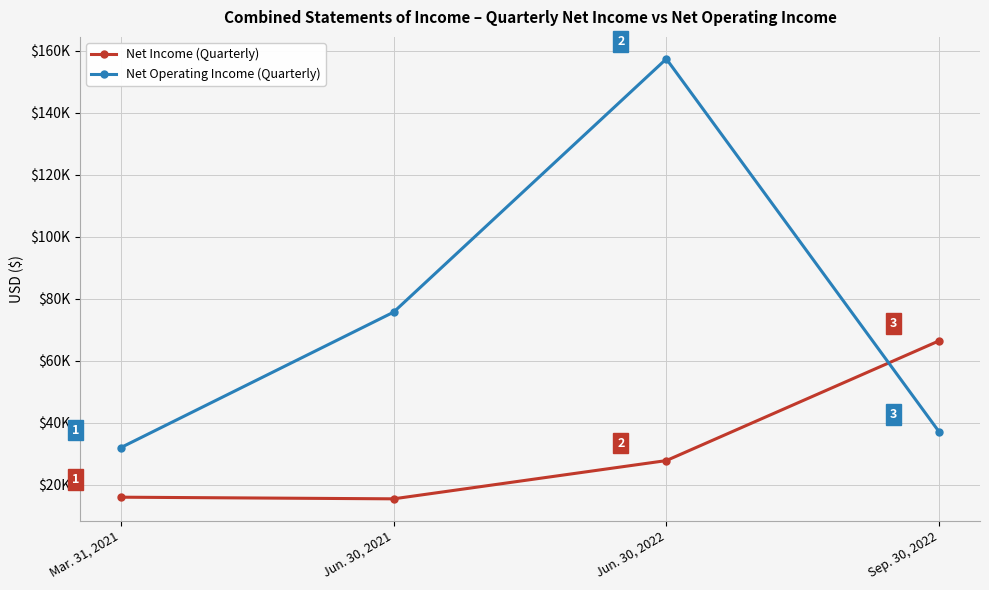

What is the sum of the Net Income (Quarterly) values at Jun. 30, 2021 and Sep. 30, 2022?

81976